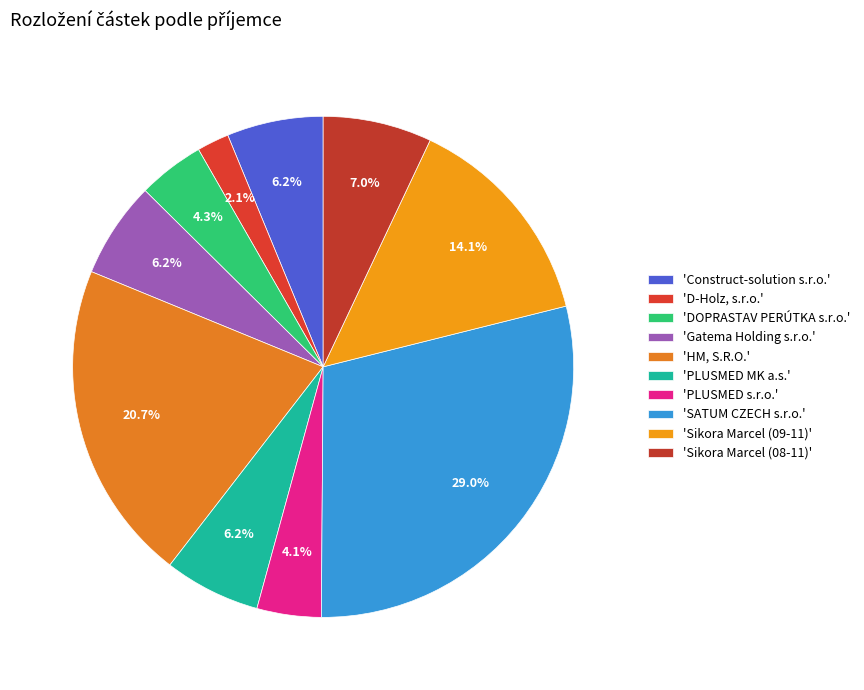

Count the number of slices in the pie.

10